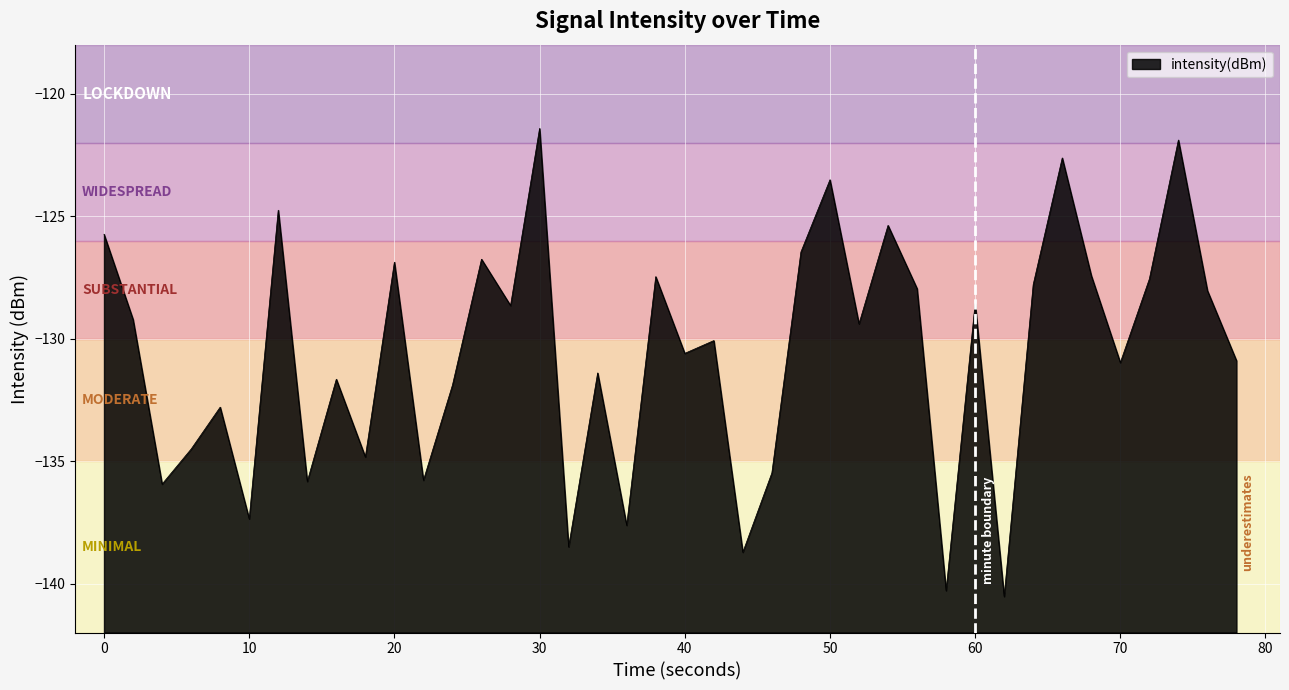

Is it true that the value at 10 is -137.4?

True